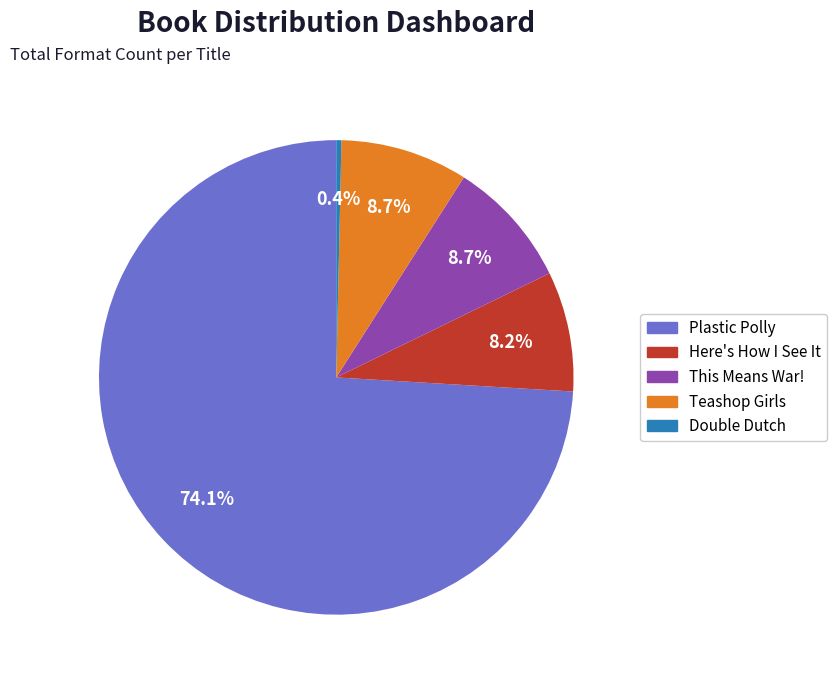

What is the total percentage of Teashop Girls and Plastic Polly?

82.7%